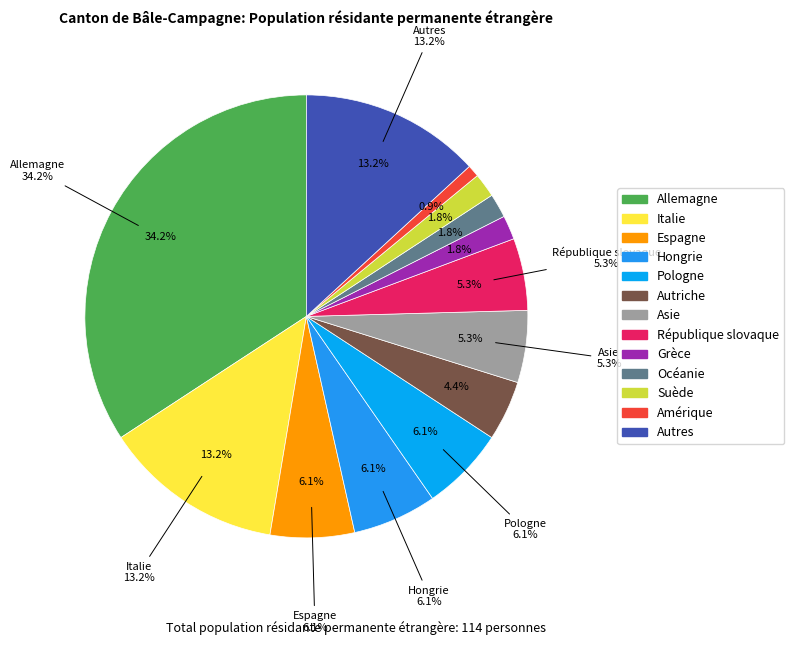

Which category has the smallest portion of the pie?

Amérique